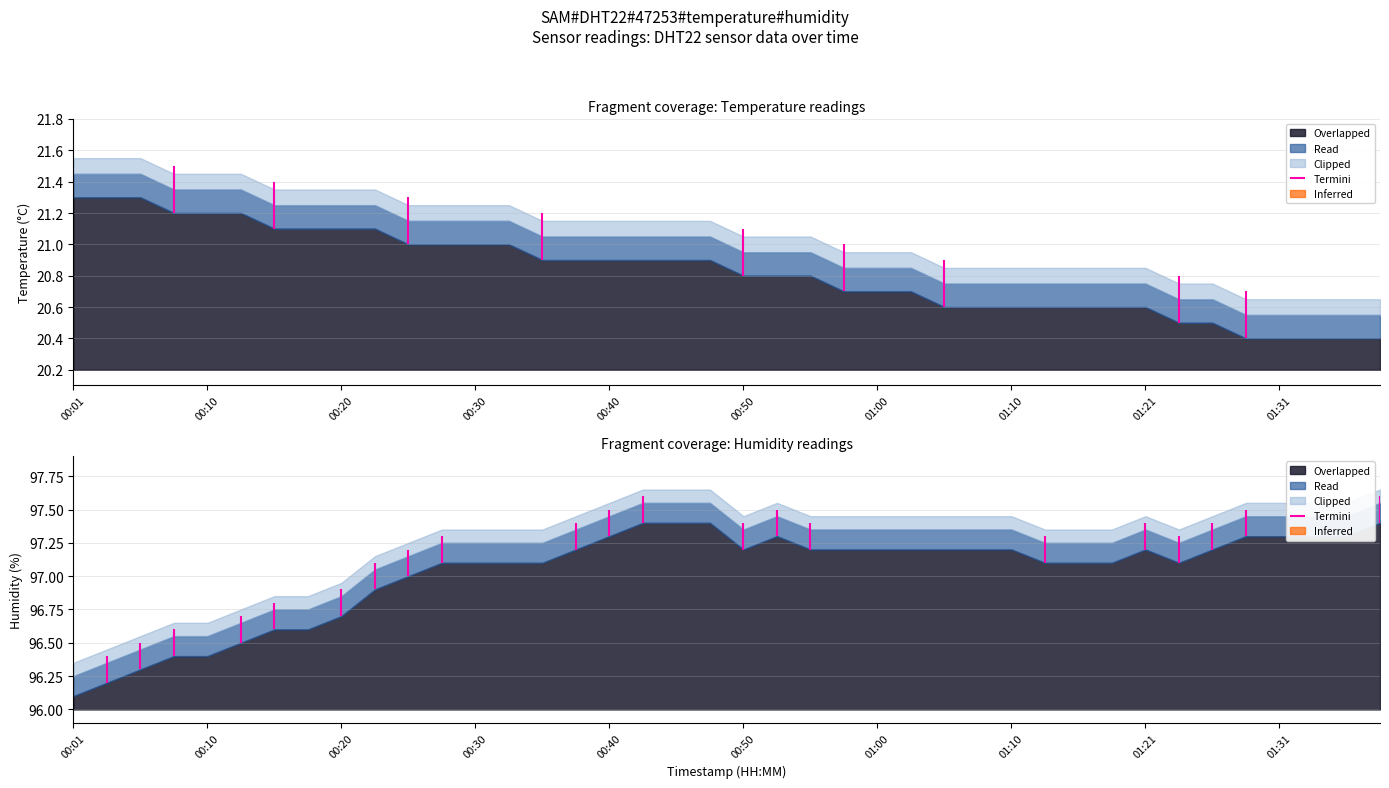

What is the label of the 16th point from the right?

01:00